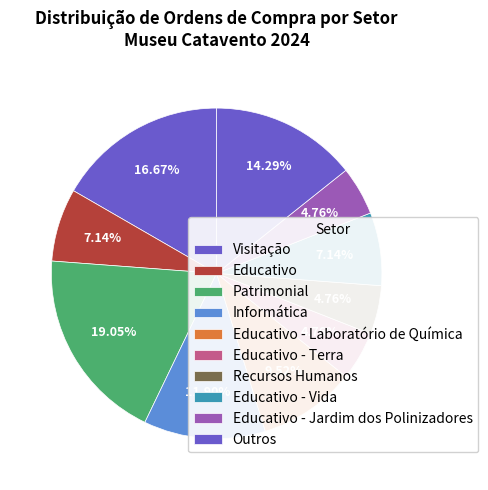

How many segments does this pie chart have?

10